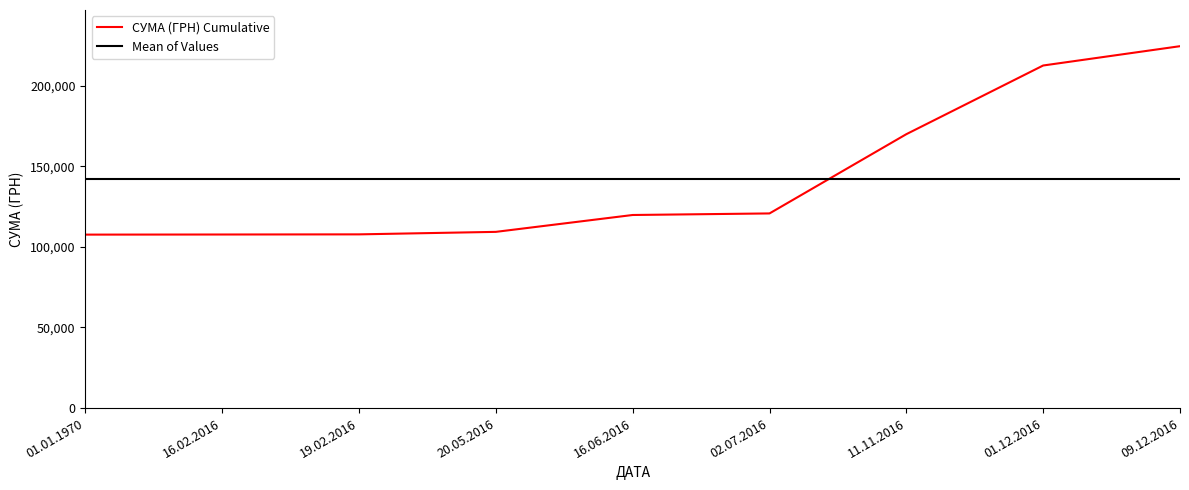

Between which two adjacent categories do СУМА (ГРН) Cumulative and Mean of Values first intersect?

02.07.2016 and 11.11.2016